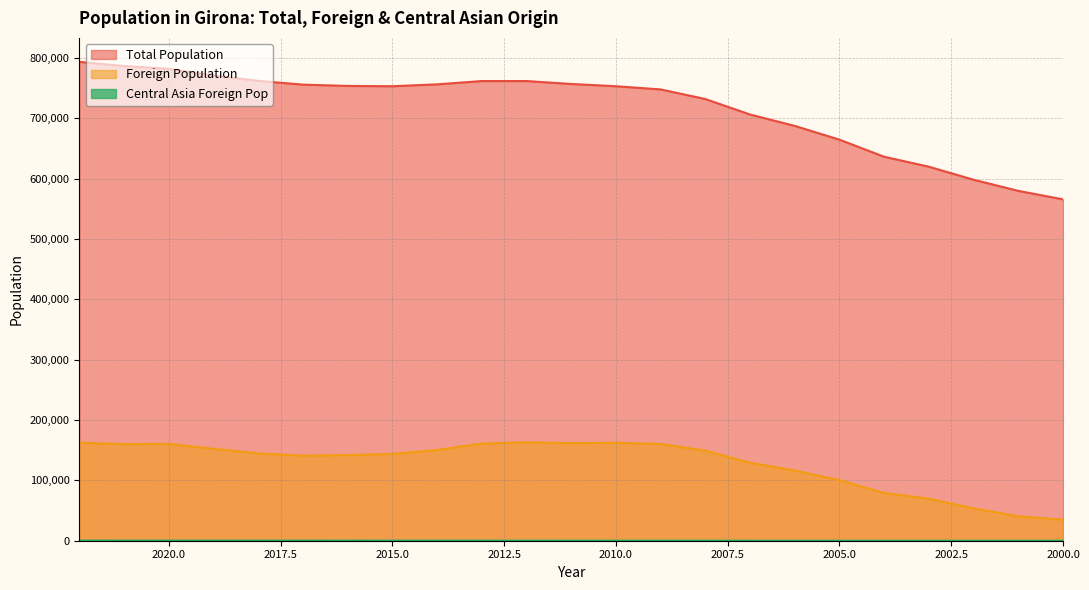

At how many categories does at least one series exceed 141781?

23